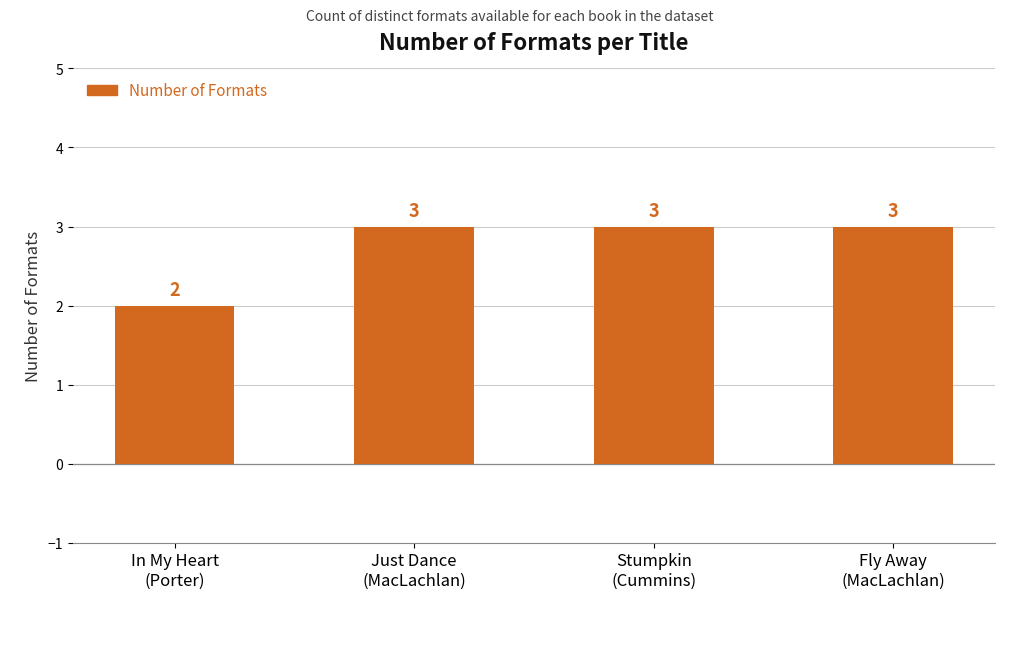

How many bars are there in total?

4